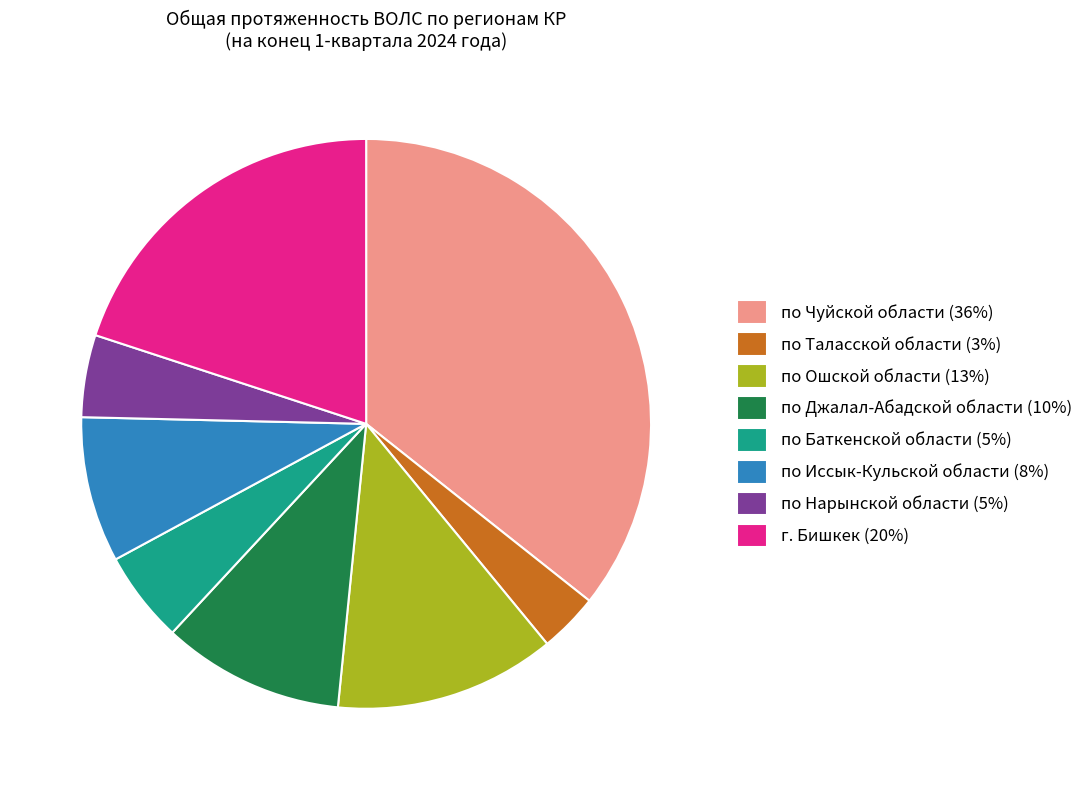

True or false: по Джалал-Абадской области (10%) accounts for 5% of the total.

False